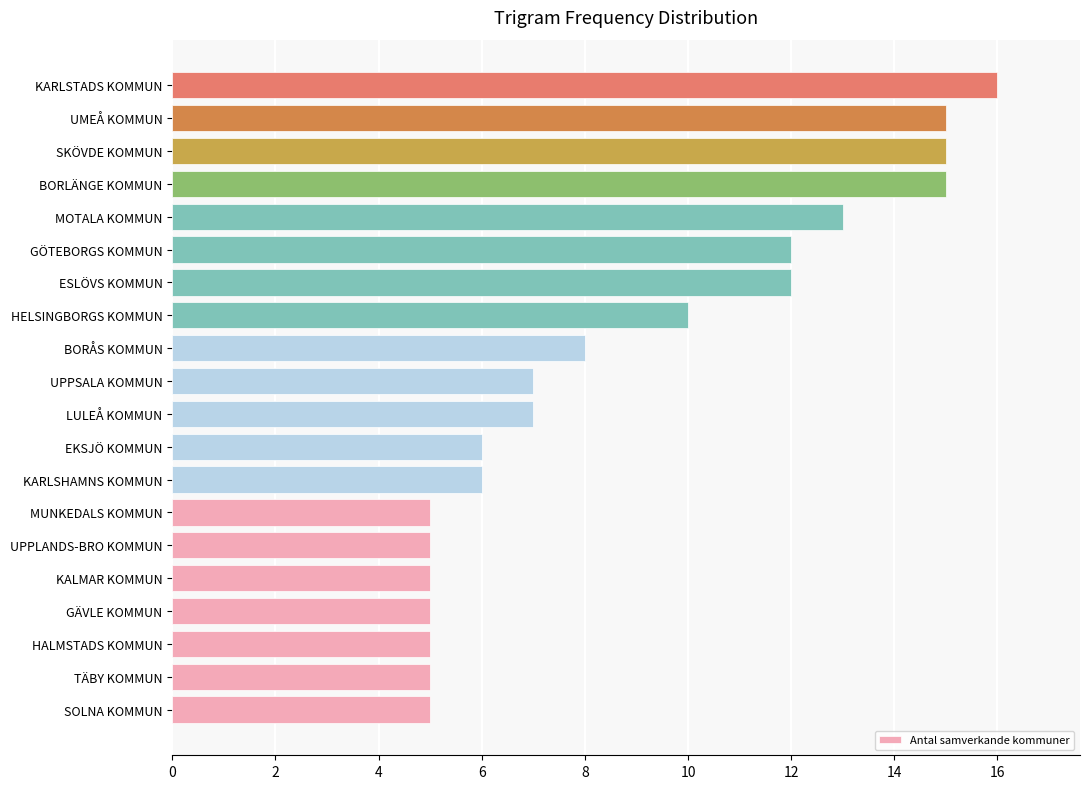

Which has a higher value, KARLSTADS KOMMUN or UPPLANDS-BRO KOMMUN?

KARLSTADS KOMMUN